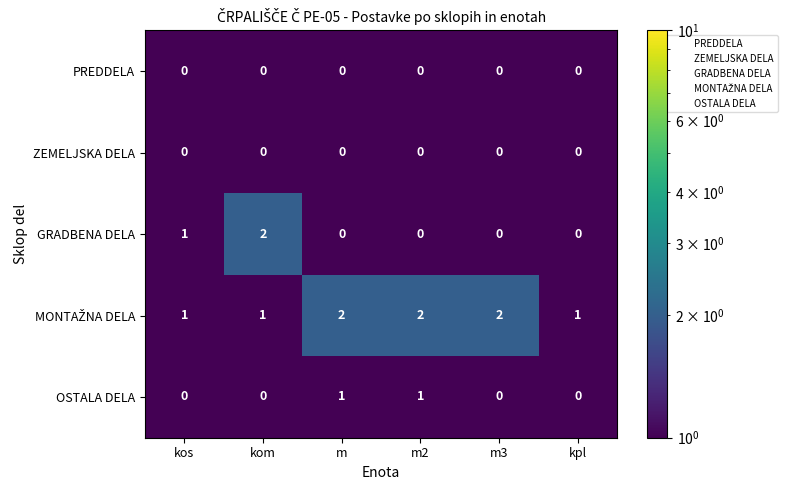

Which series has the largest range (max minus min)?

GRADBENA DELA